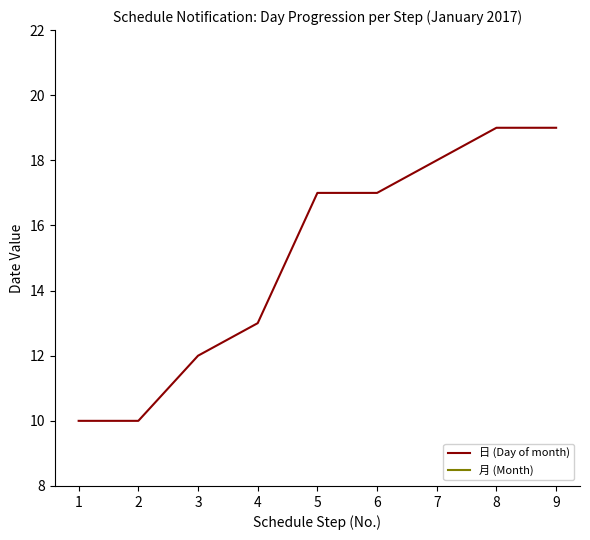

Where is 月 (Month) nearest to the value 1?

1